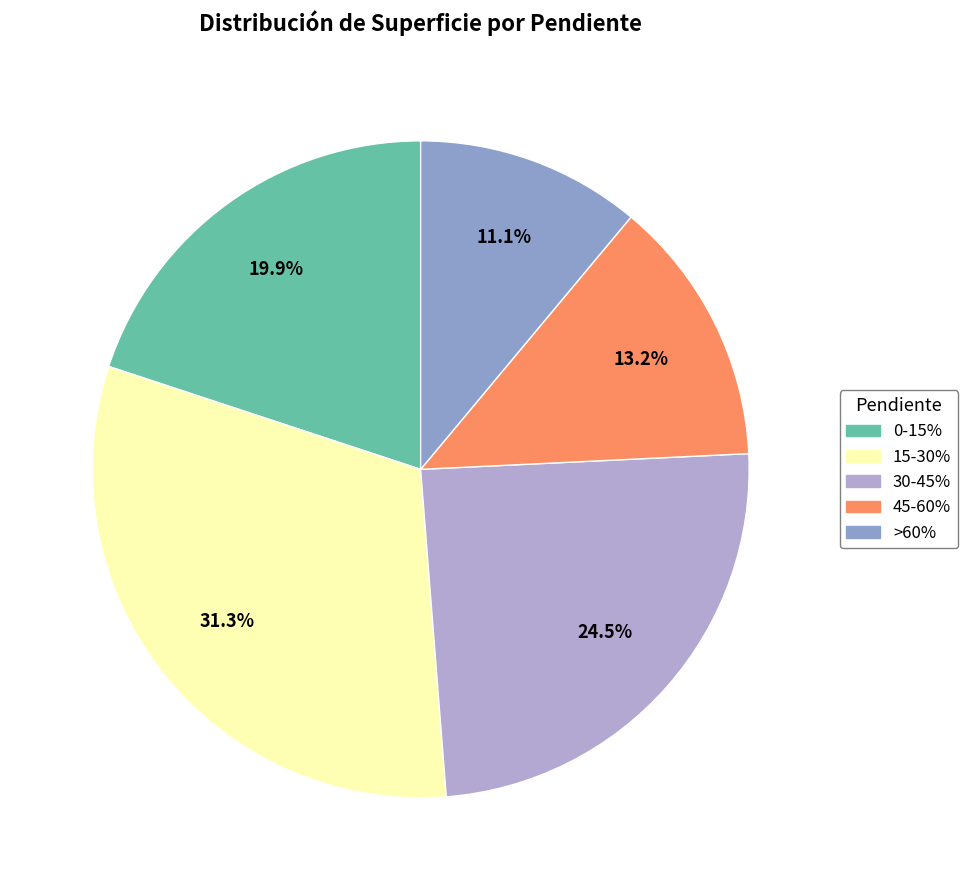

To the nearest percent, what is the difference between the largest and smallest slice percentages?

20%